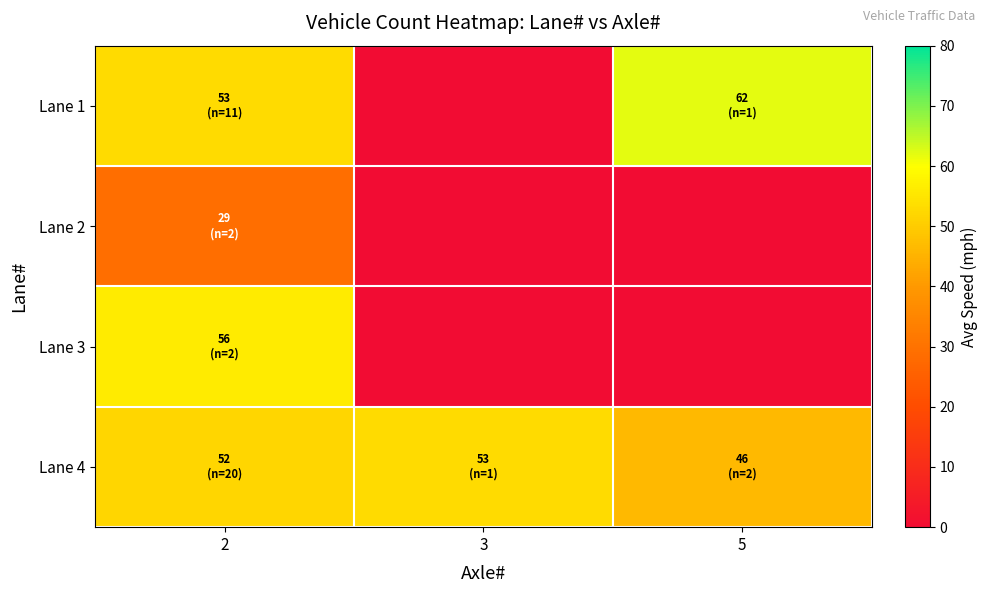

Count the number of categories in the chart.

3